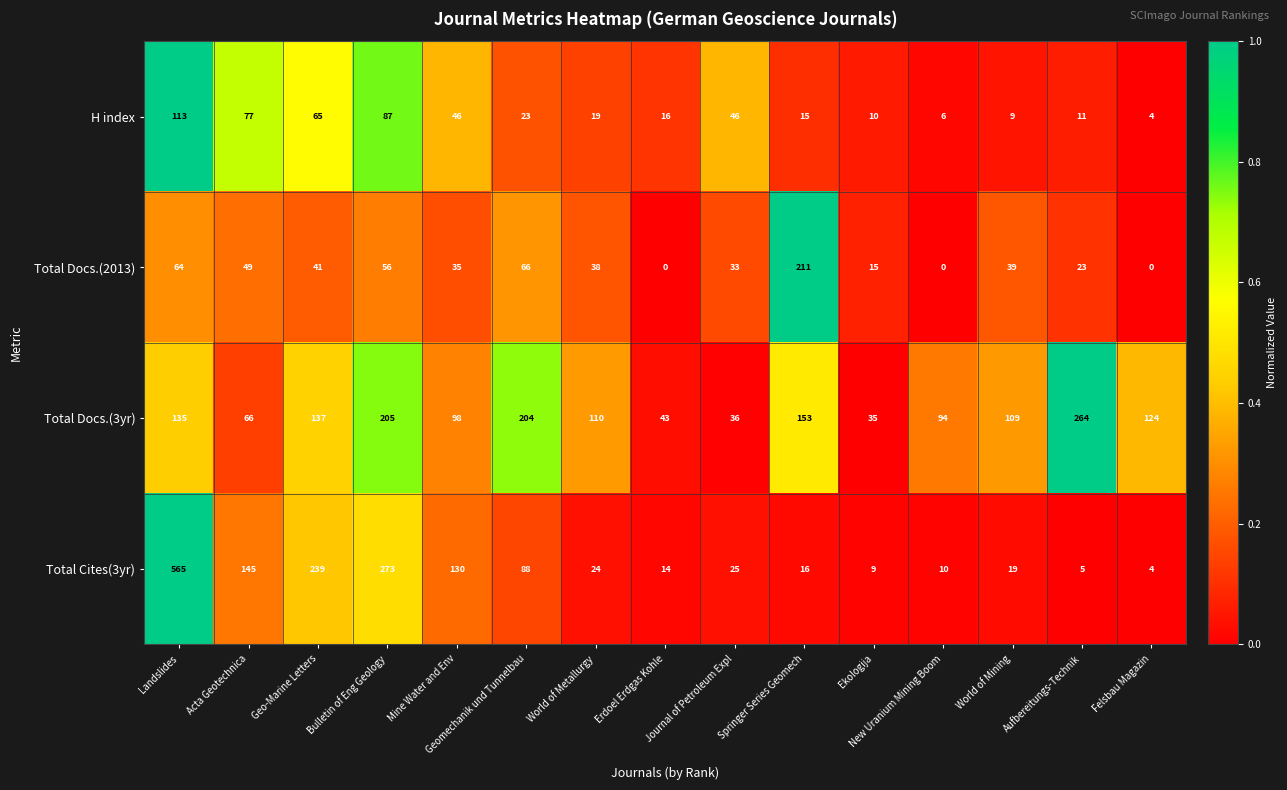

Which series changed the most between Geomechanik und Tunnelbau and Aufbereitungs-Technik?

Total Cites(3yr)